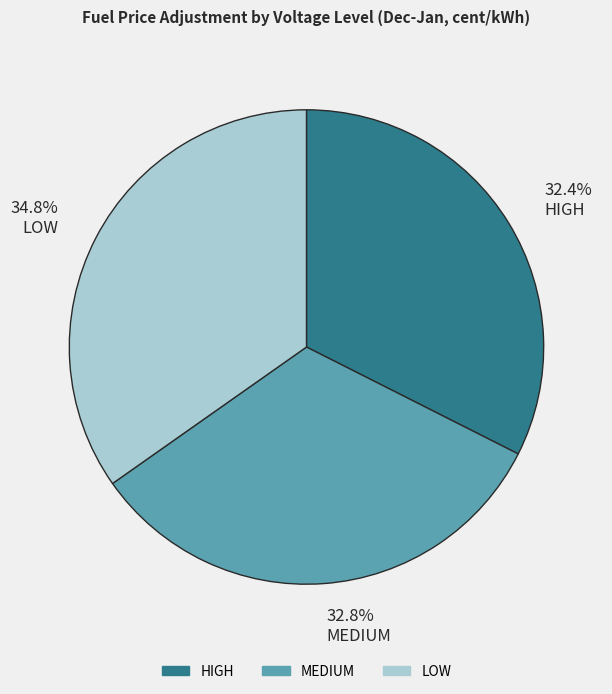

Between HIGH and LOW, which is larger?

LOW